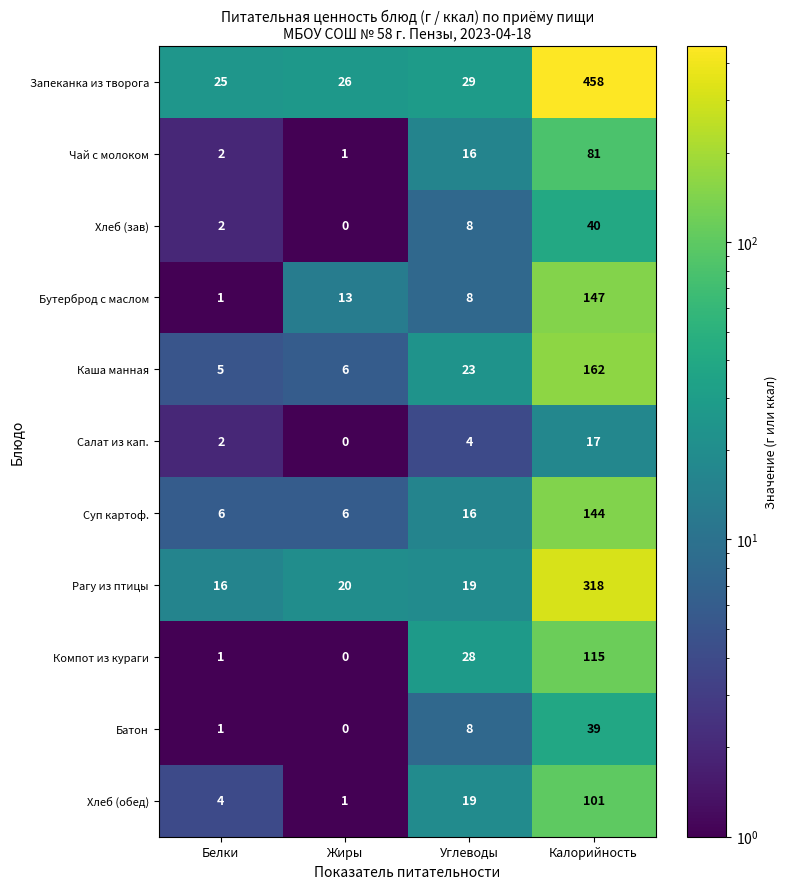

Where is Рагу из птицы nearest to the value 167?

Жиры